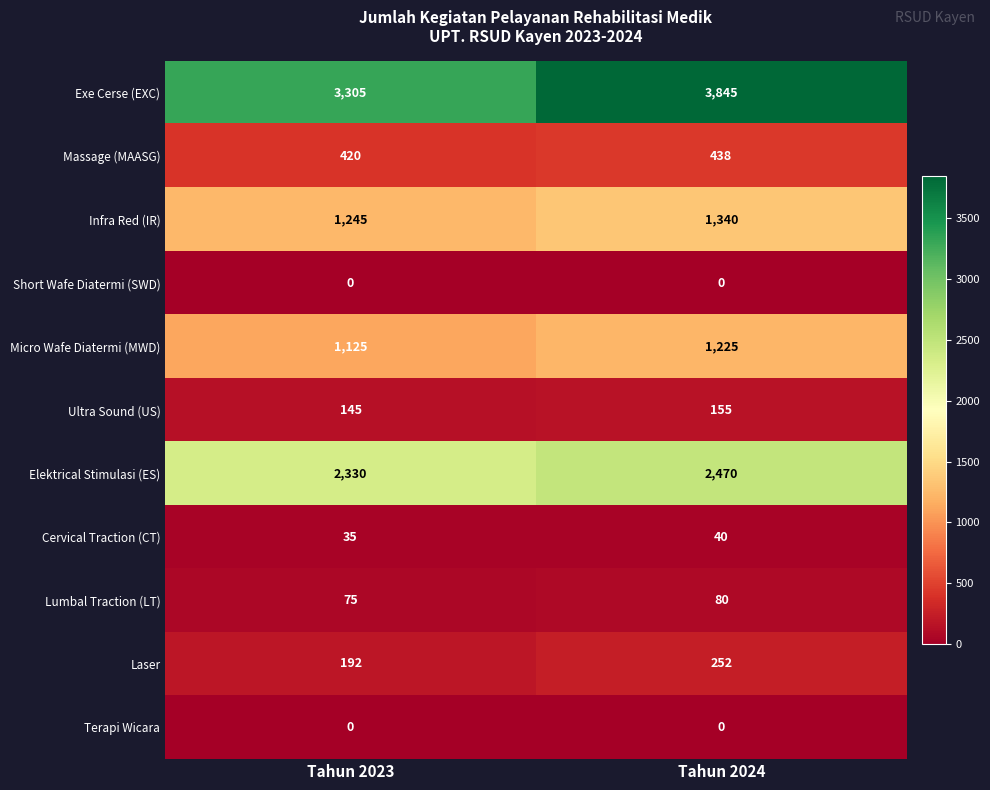

What is the maximum value shown in the chart?

3845